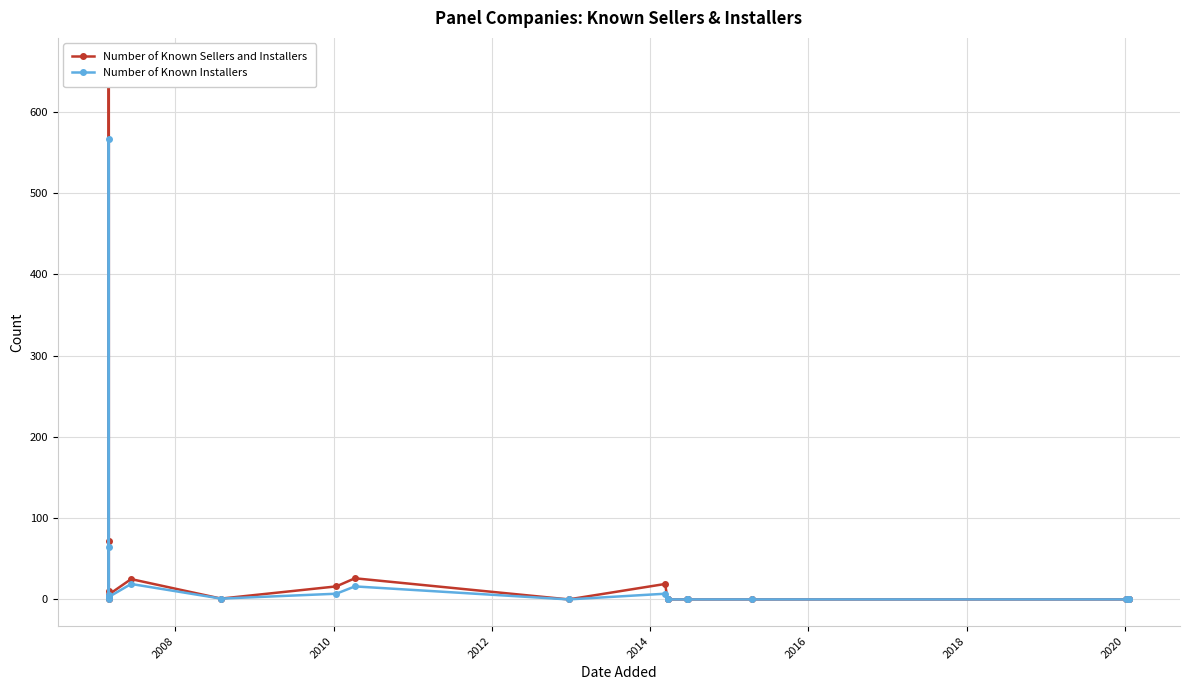

What is the difference between the maximum and second lowest values in the Number of Known Sellers and Installers series?

658